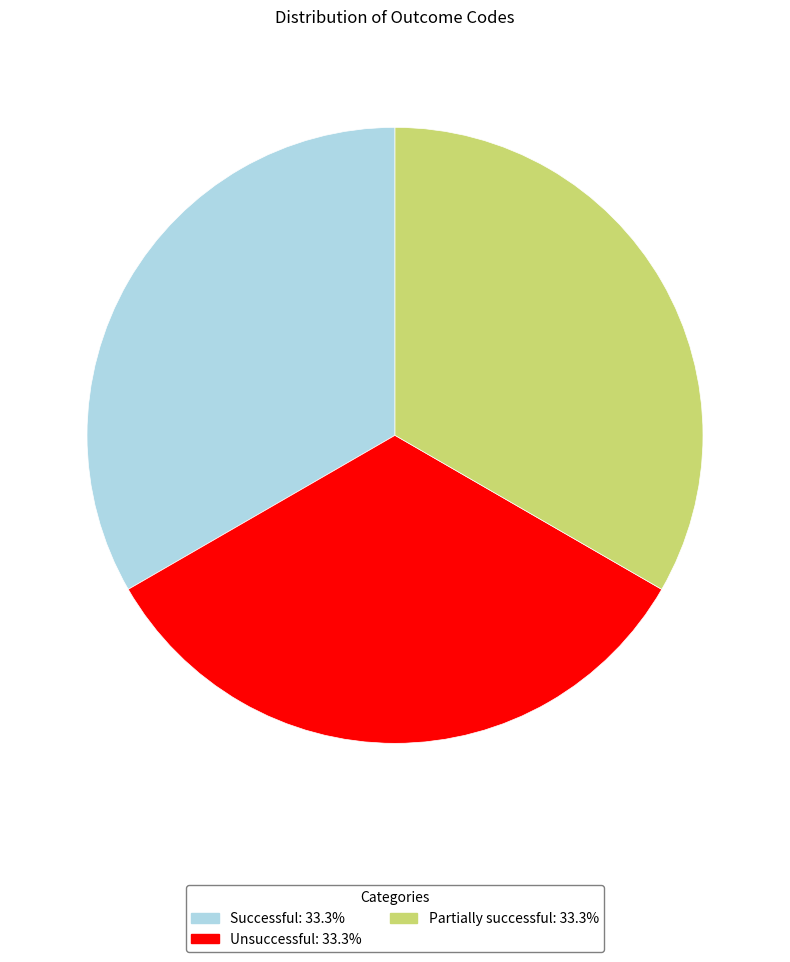

Is Unsuccessful the majority of the pie?

No